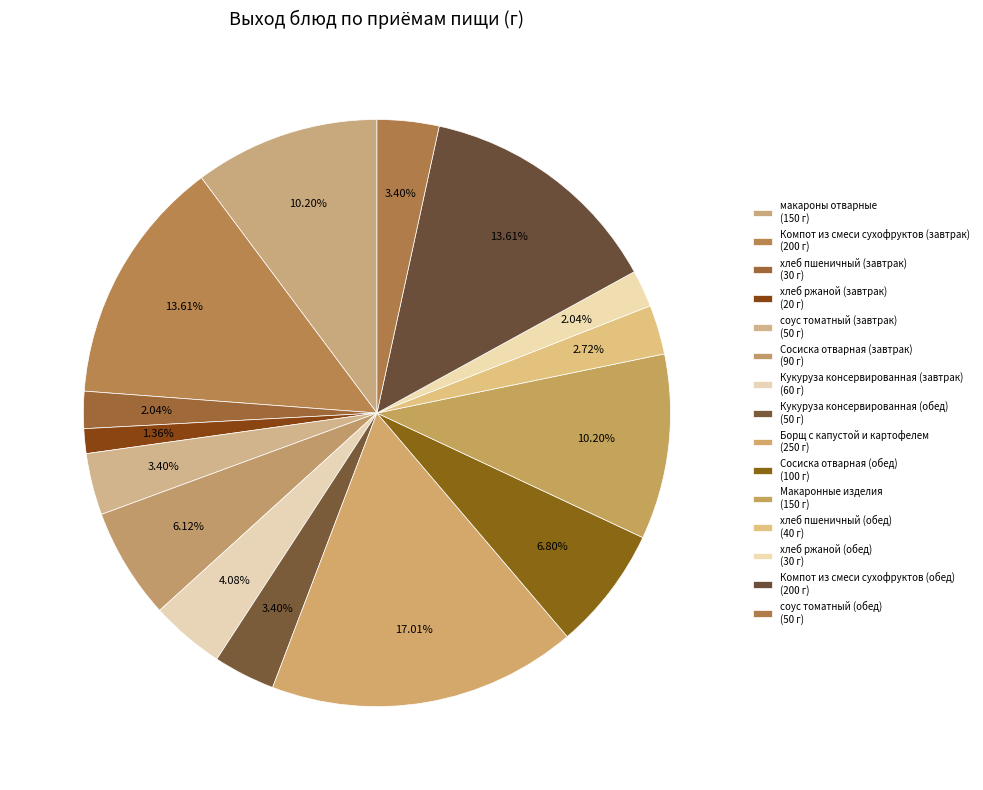

What is the change in value from Кукуруза консервированная (завтрак) to хлеб пшеничный (обед)?

-20